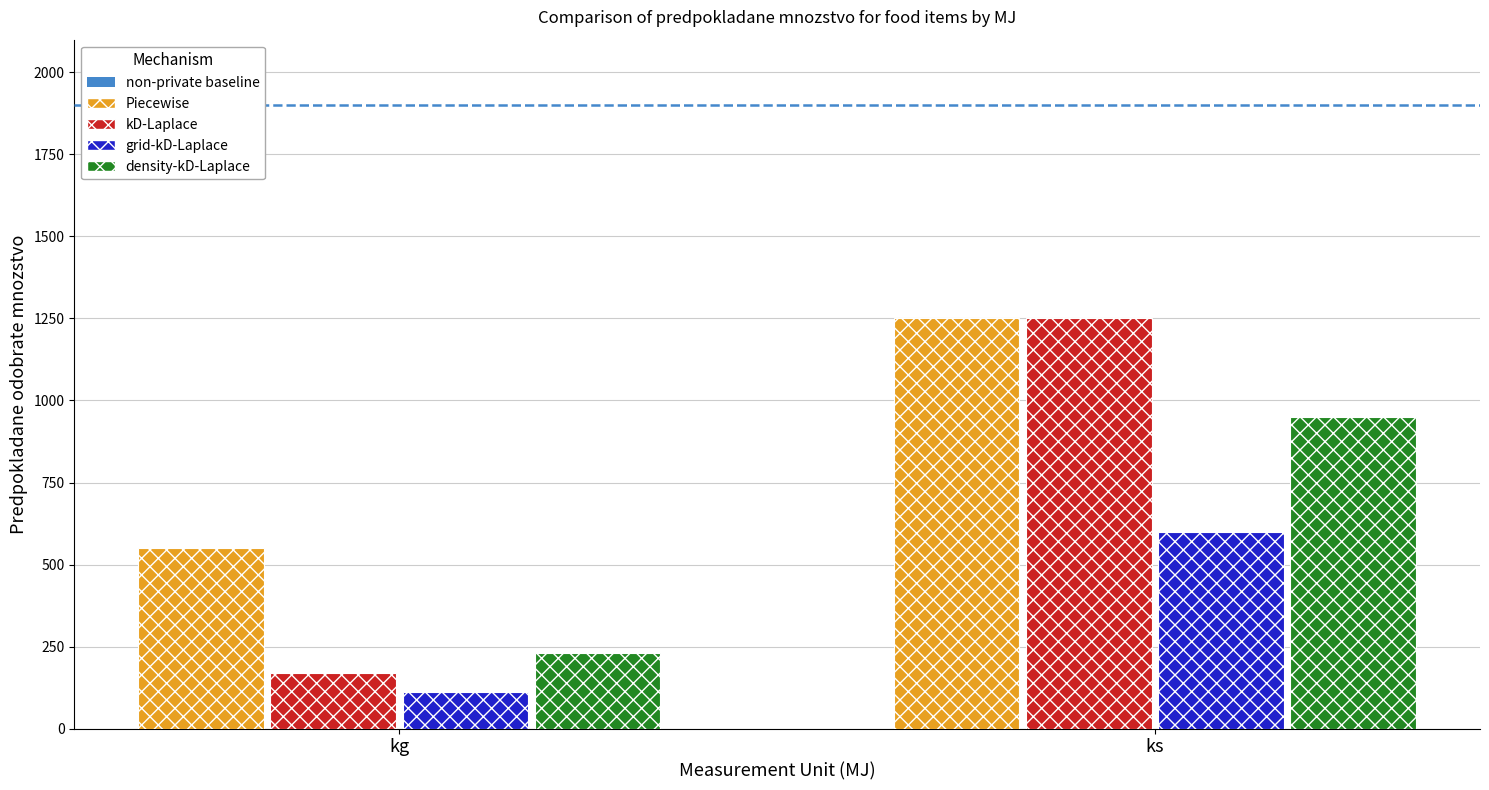

Which series has the widest spread of values?

kD-Laplace